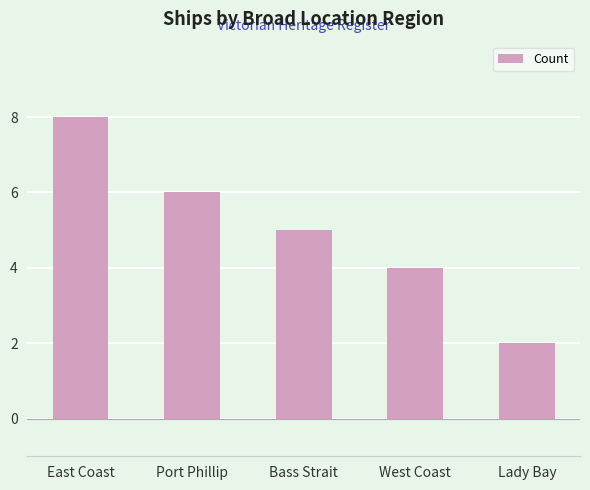

What is the difference between the second highest and minimum values?

4